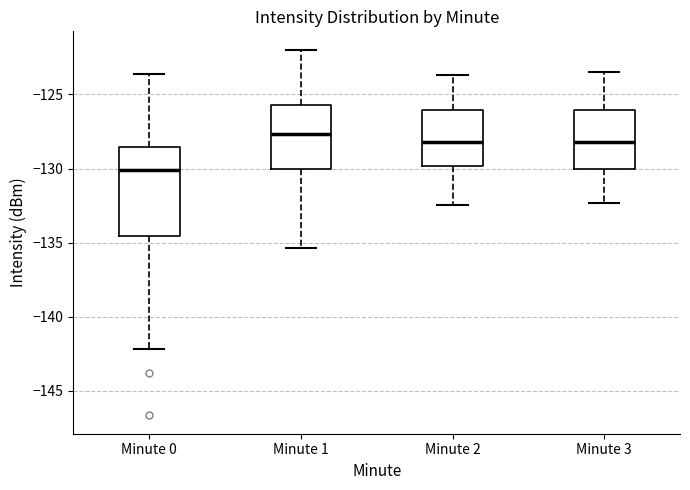

Which box's median line is the lowest?

Minute 0